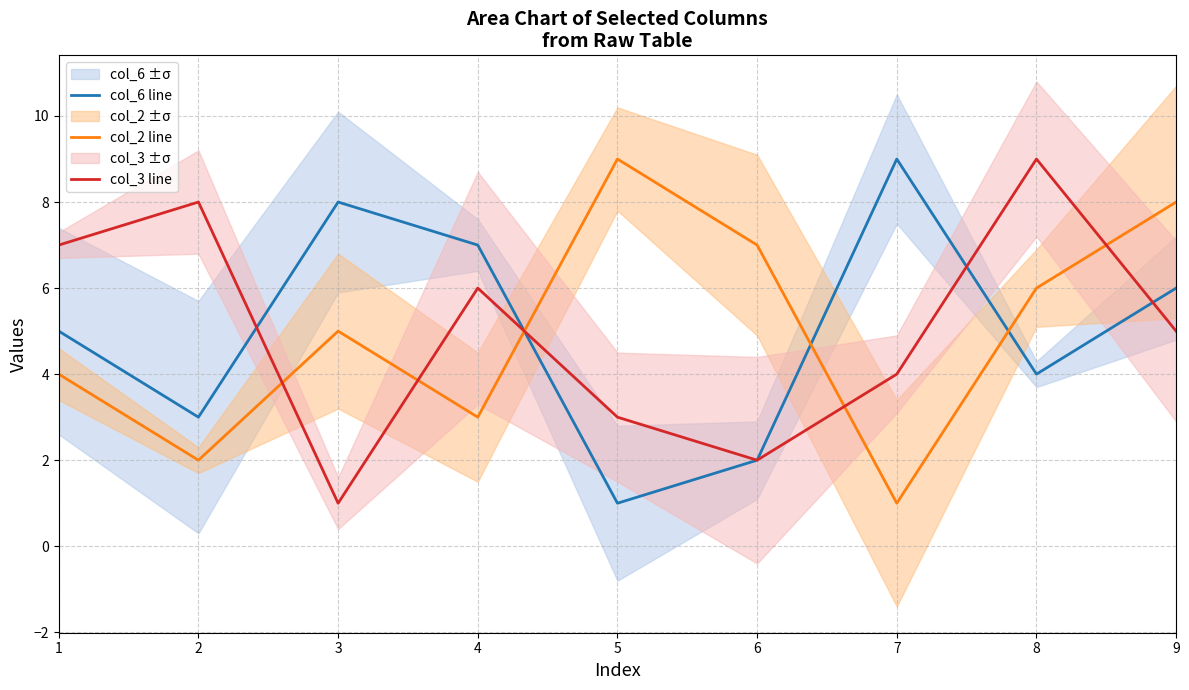

What is the value of the col_2 line point at the 1st from the left?

4